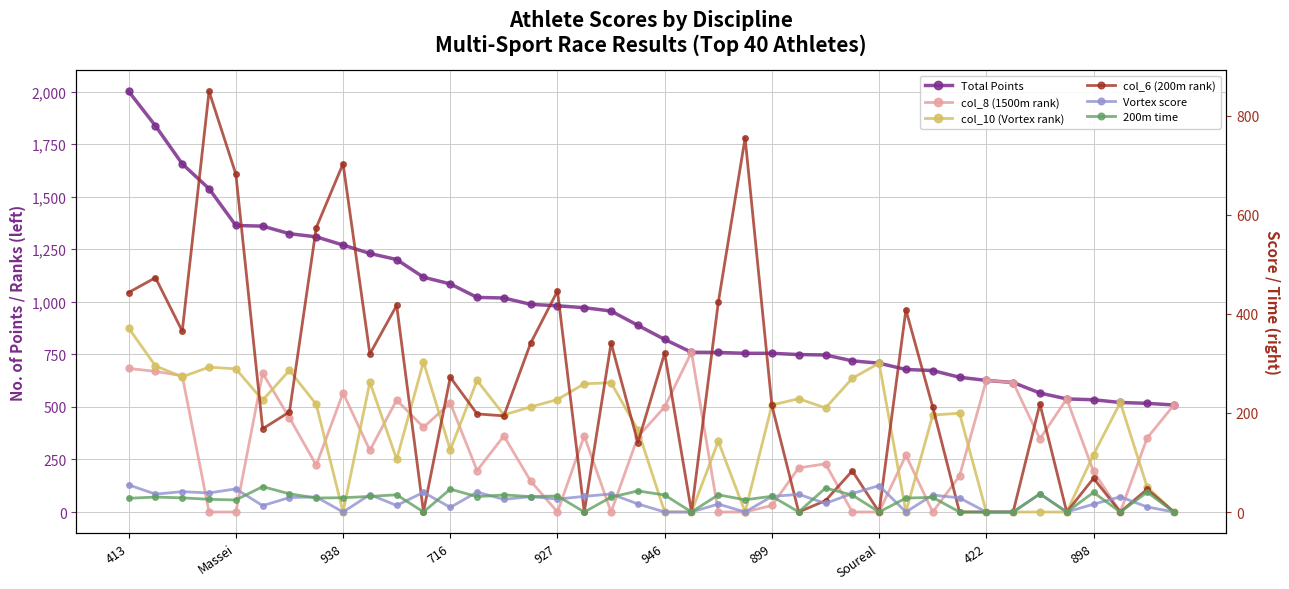

Is the value of Vortex score at 10 greater than the value of 200m time at 13?

No